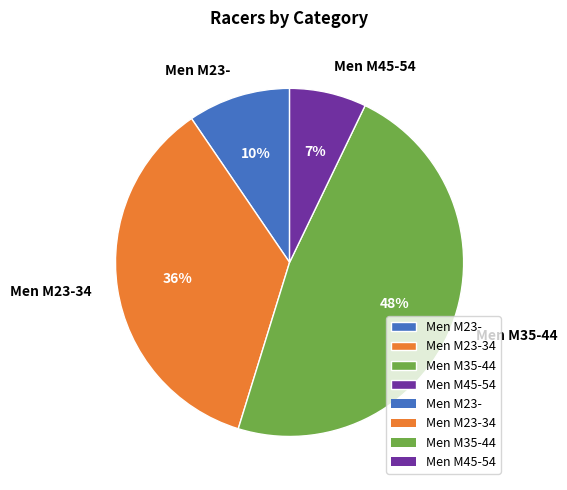

Which has a higher value, Men M35-44 or Men M23-?

Men M35-44